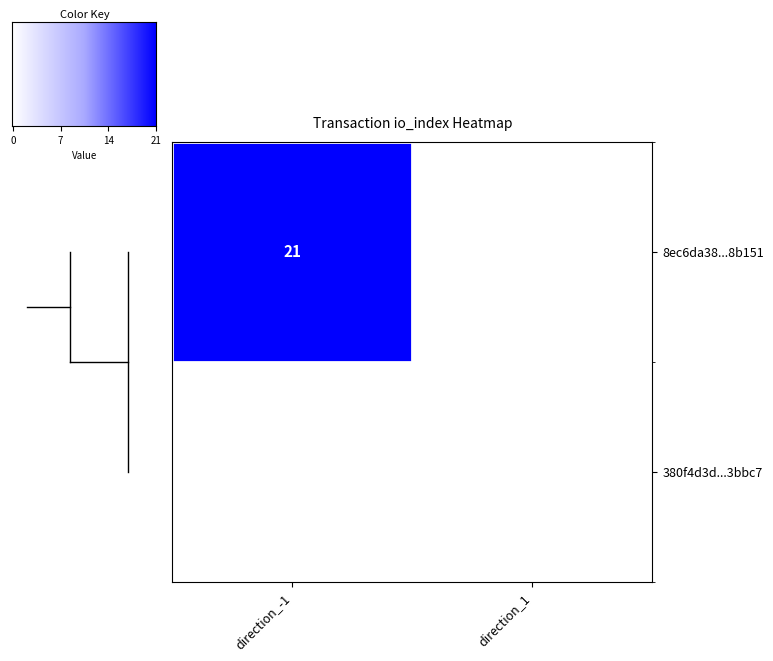

Reading left to right, transcribe all the data shown in this chart.

8ec6da38d964284760966294f4e910bf8e8b151: 21	0
380f4d3d977241be9821451e0bbe89bdd33bbc7: 0	0